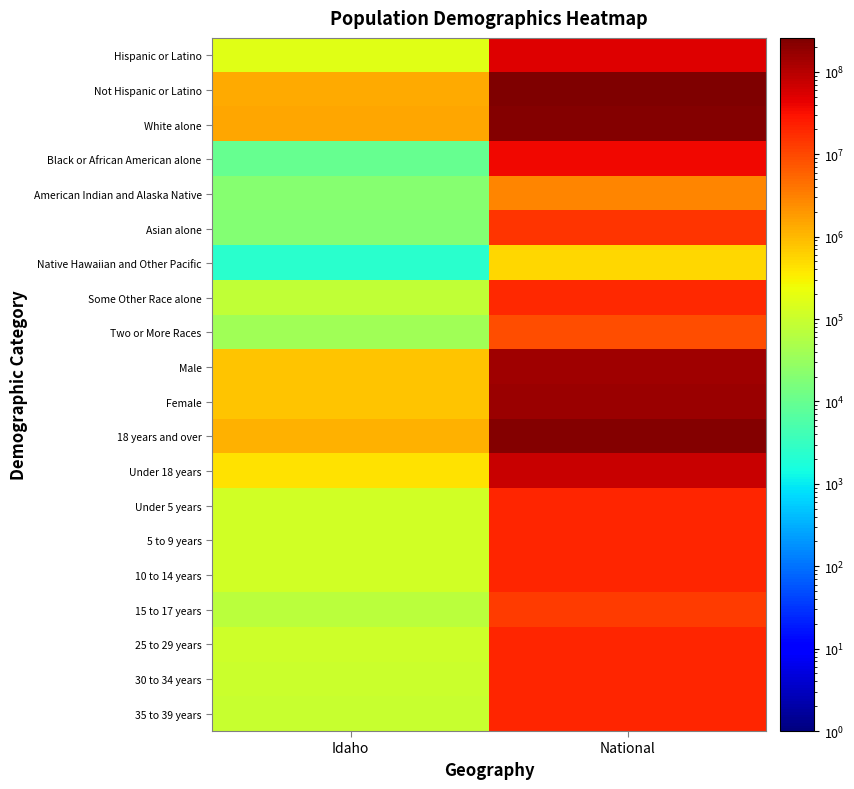

What is the greatest value displayed?

258267944